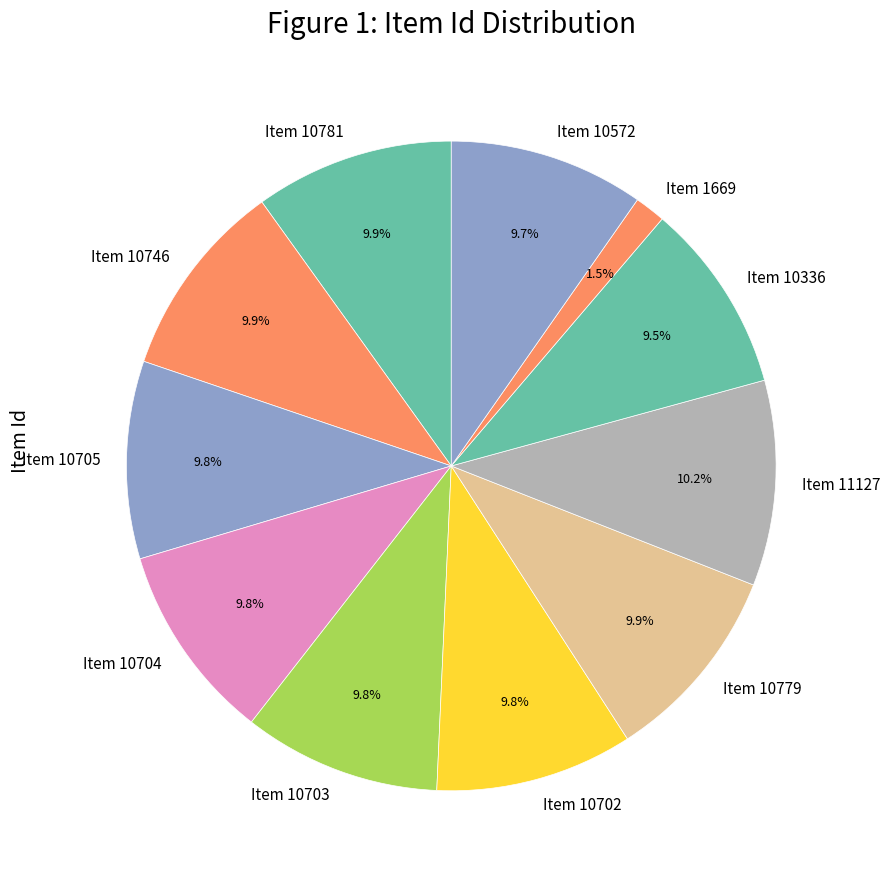

Which slice is the smallest?

Item 1669